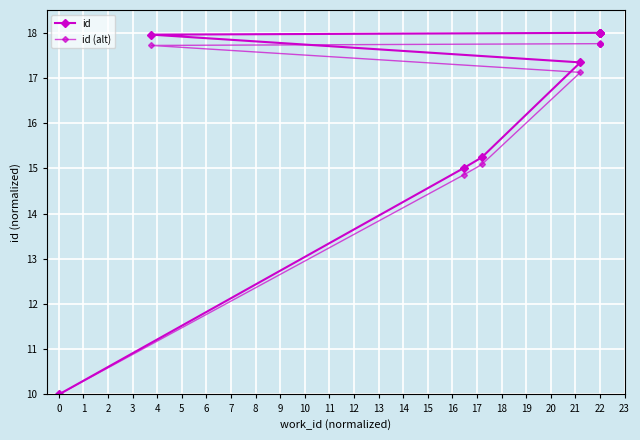

True or false: id (alt) has a value of 13.4 at 0.

False